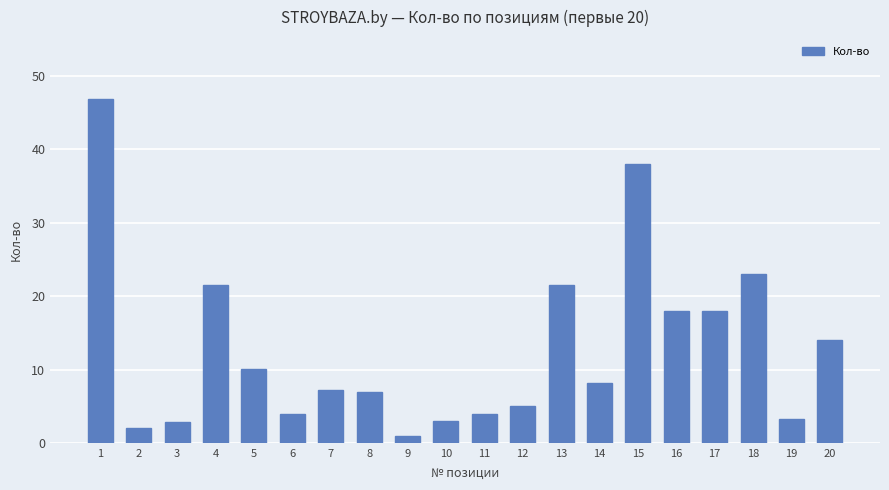

True or false: the data shows 7.4 at 12.

False